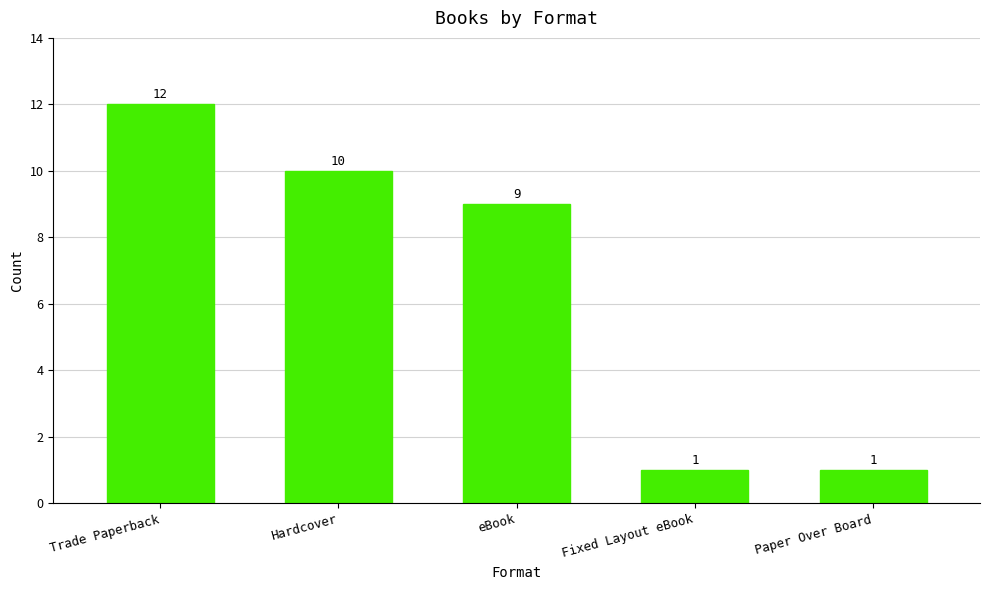

What is the value of the 4th bar from the left?

1